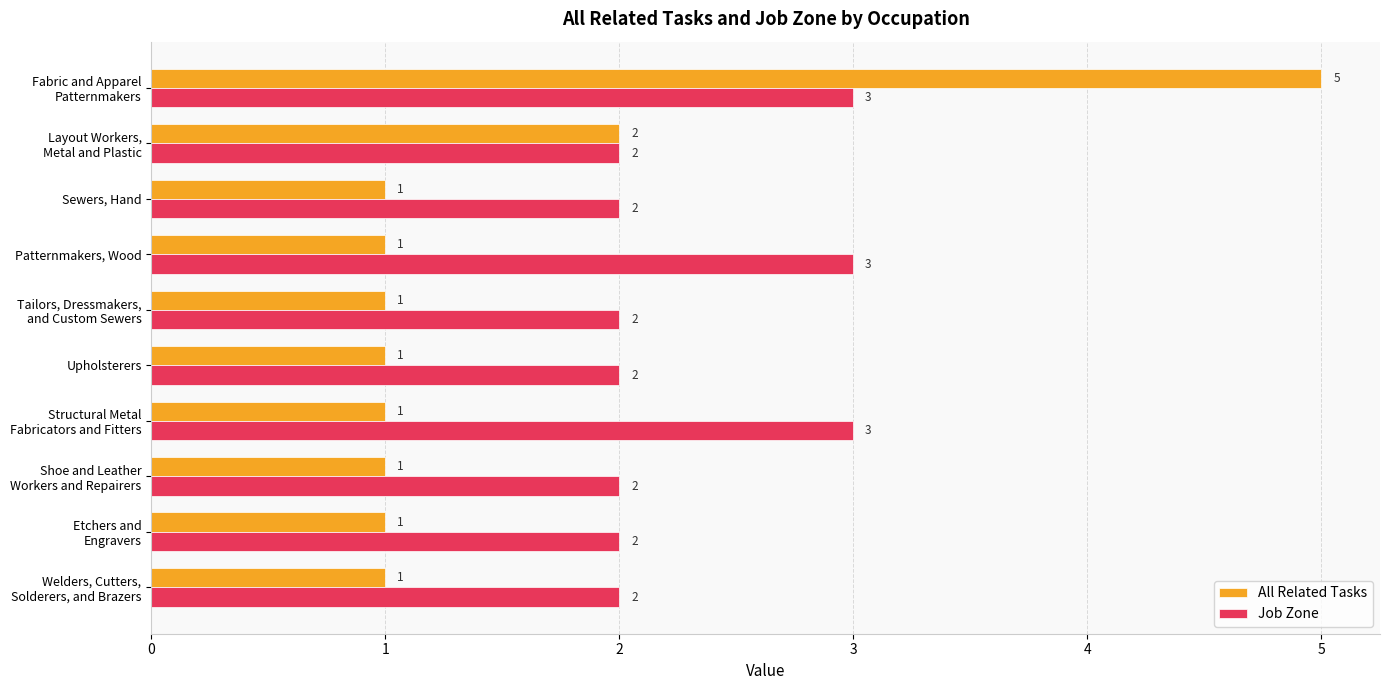

What is the maximum value shown in the chart?

5